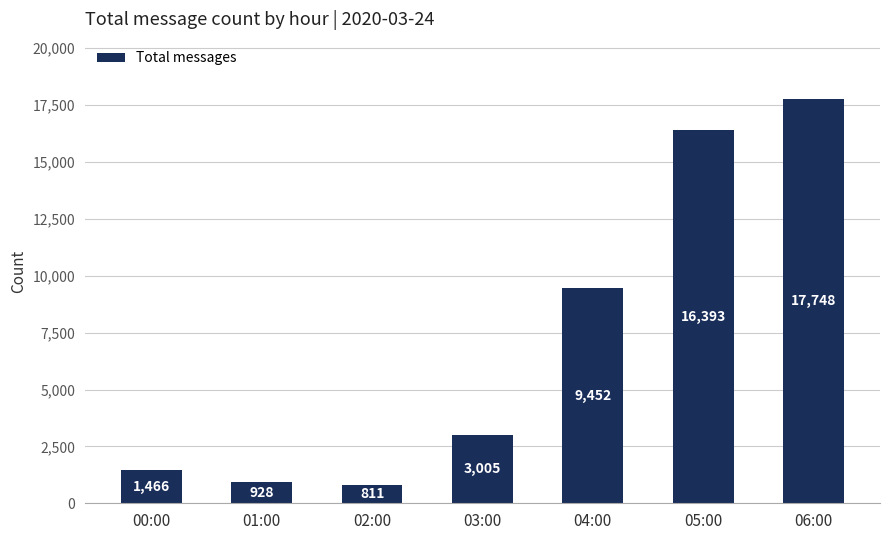

What is the label of the 1st bar from the left?

00:00